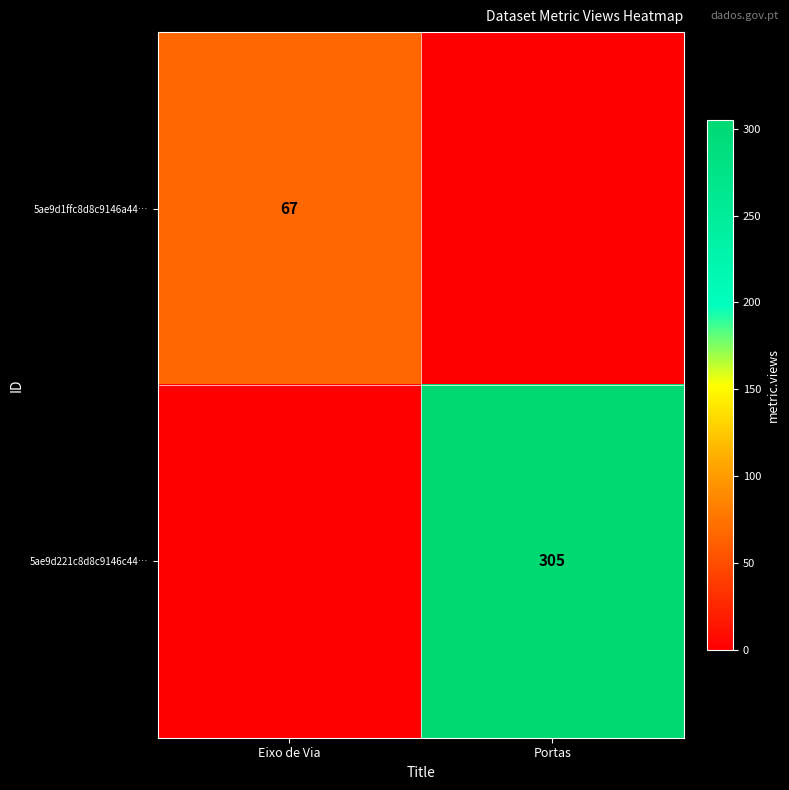

The 5ae9d1ffc8d8c9146a44… series shows 67 at Eixo de Via. True or false?

True